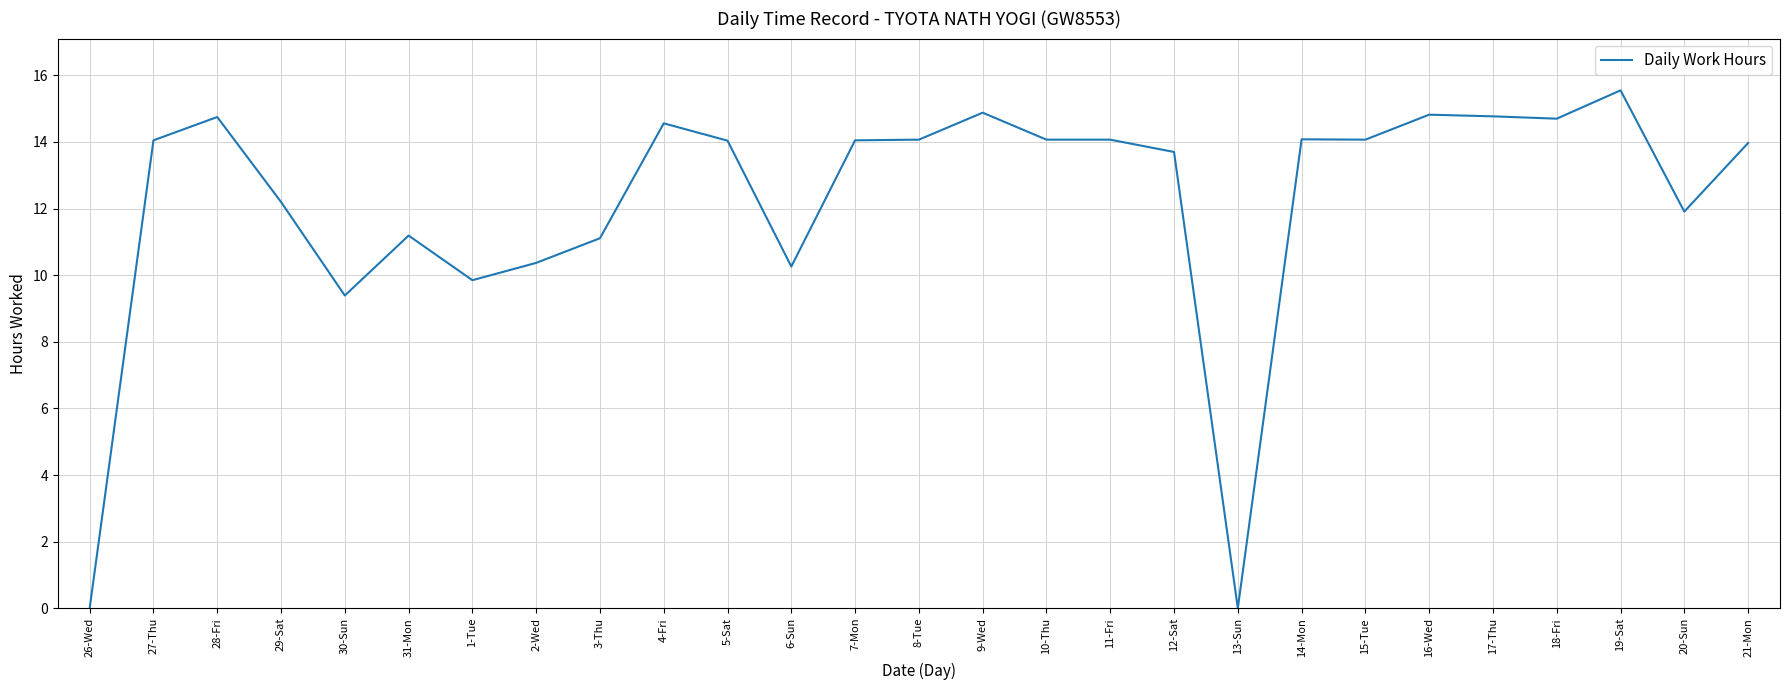

The value at 26-Wed is -10.1. True or false?

False